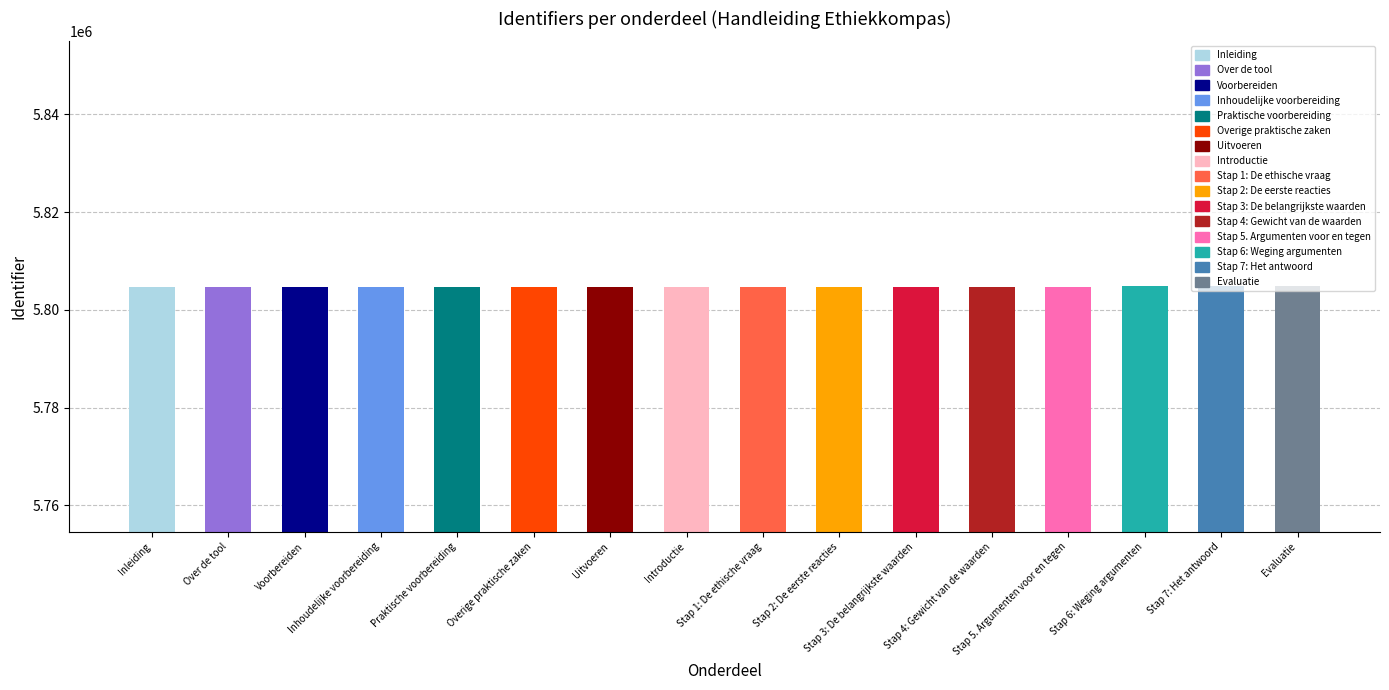

What is the sum of all values?

92874663